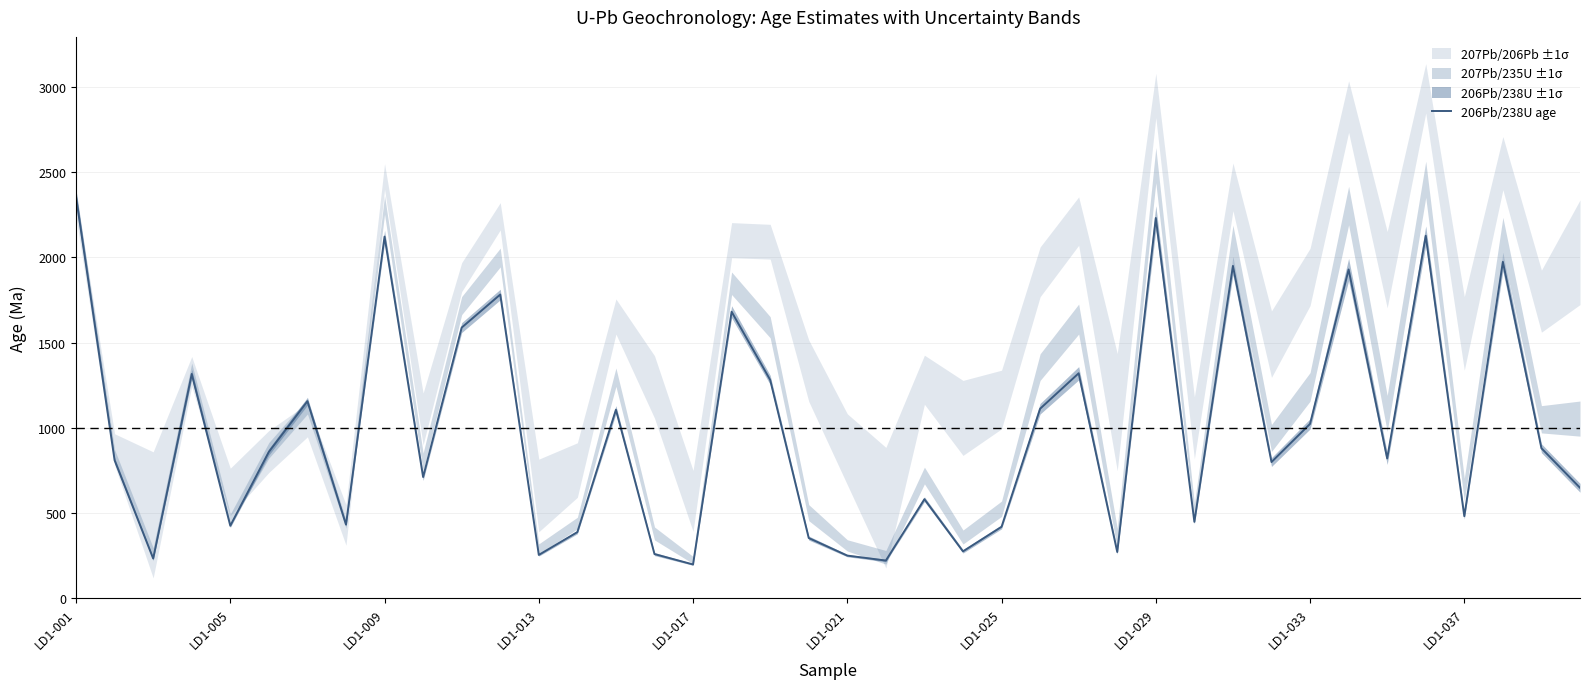

Does the chart display data point markers on the line(s)?

No